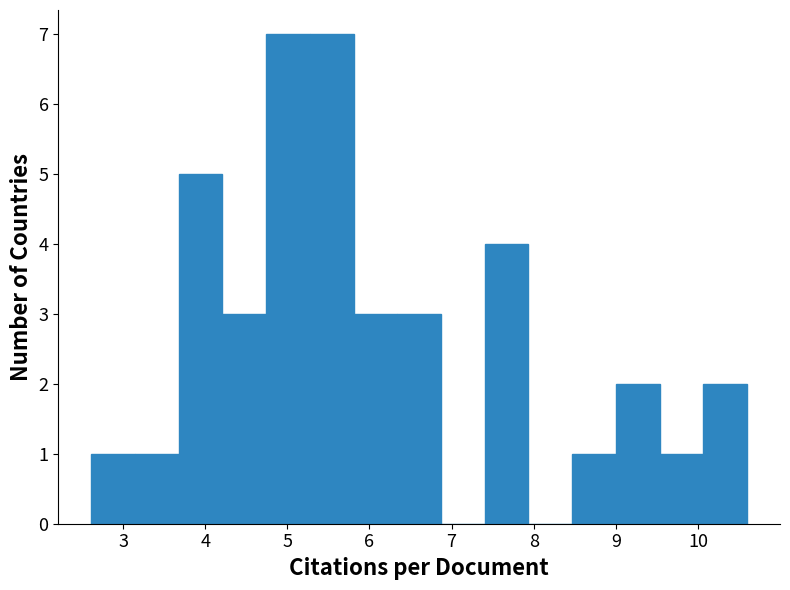

Reading left to right, transcribe this chart: for each bar, give the range it covers on the x-axis and its height. Neither the bar edges nor the heights are printed on the chart, so give them approximately, as read against the axes.

2.6 to 3.1: 1
3.1 to 3.7: 1
3.7 to 4.2: 5
4.2 to 4.7: 3
4.7 to 5.3: 7
5.3 to 5.8: 7
5.8 to 6.3: 3
6.3 to 6.9: 3
6.9 to 7.4: 0
7.4 to 7.9: 4
7.9 to 8.5: 0
8.5 to 9.0: 1
9.0 to 9.5: 2
9.5 to 10.1: 1
10.1 to 10.6: 2